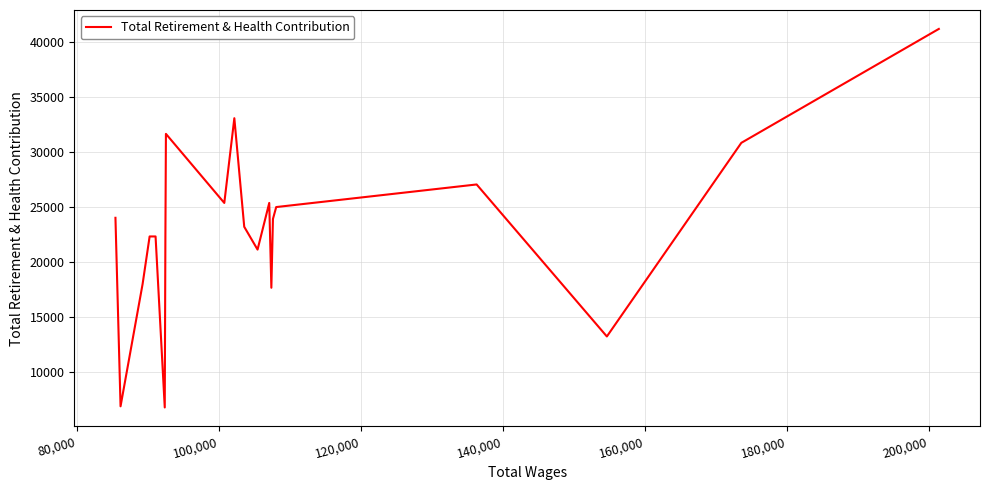

What is the difference between the maximum and minimum values?

34409